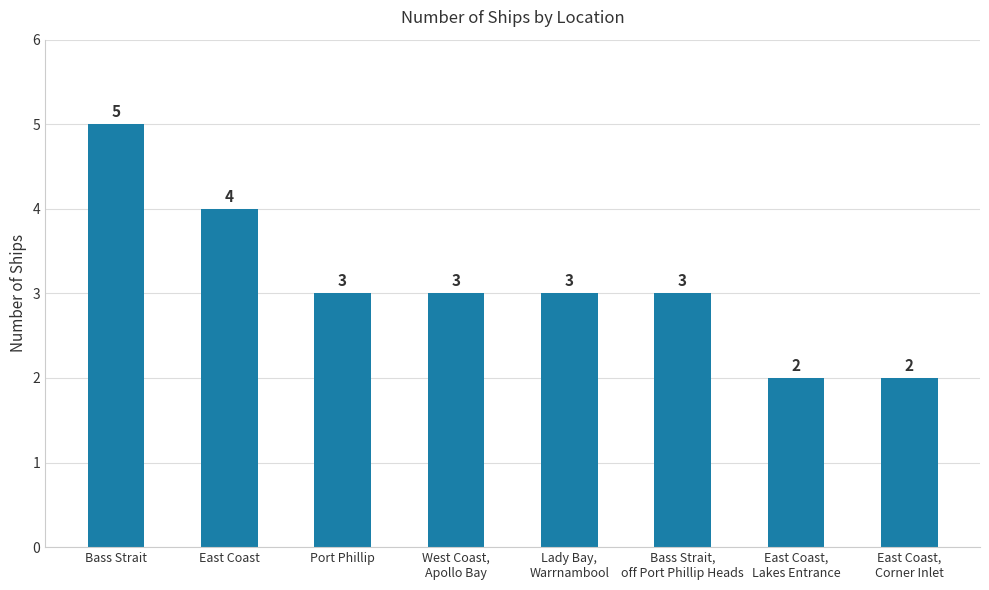

How many data points are less than 3?

2